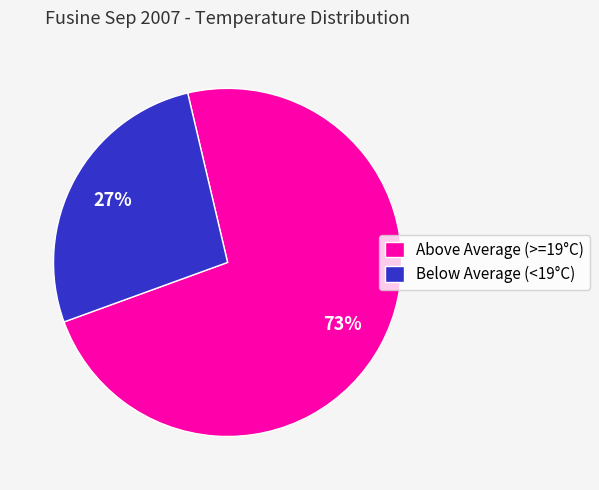

To the nearest percent, what is the difference between the Above Average (>=19°C) and Below Average (<19°C) slice percentages?

46%